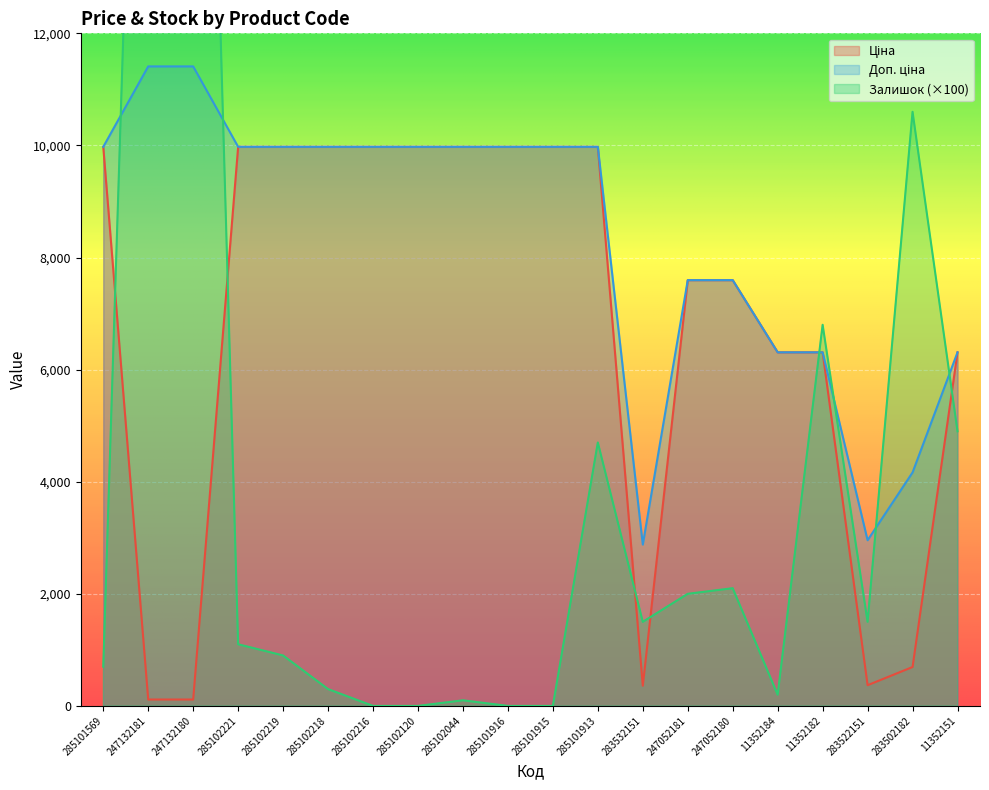

The Залишок series shows 100.0 at 285102044. True or false?

True